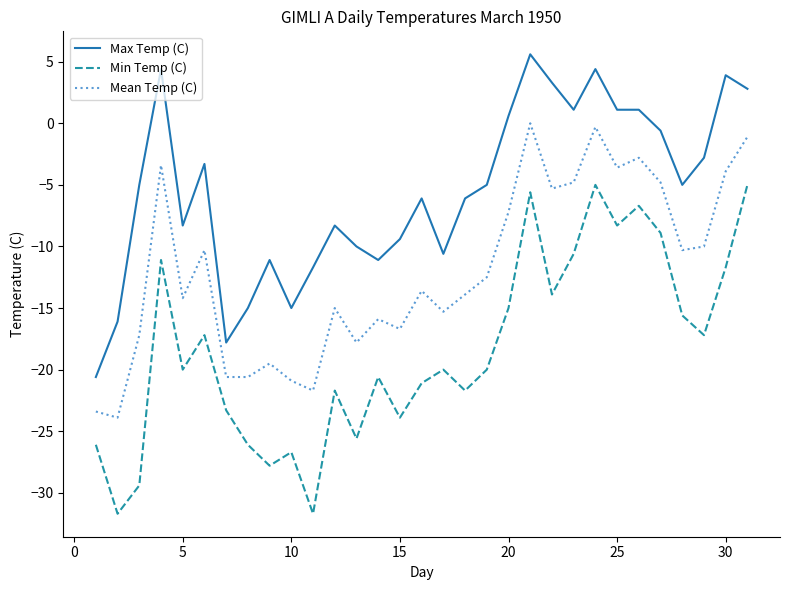

True or false: Mean Temp (C) and Max Temp (C) cross at least once.

False